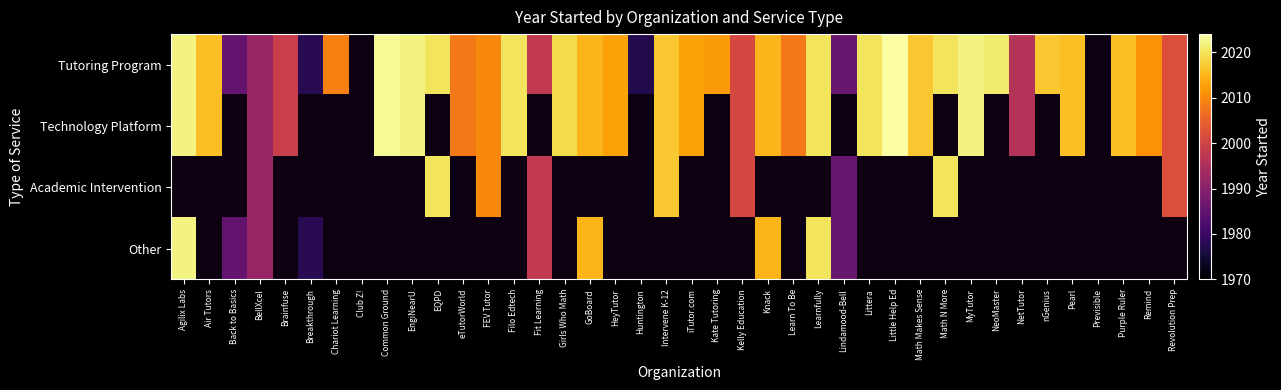

Which series has the widest spread of values?

Tutoring Program